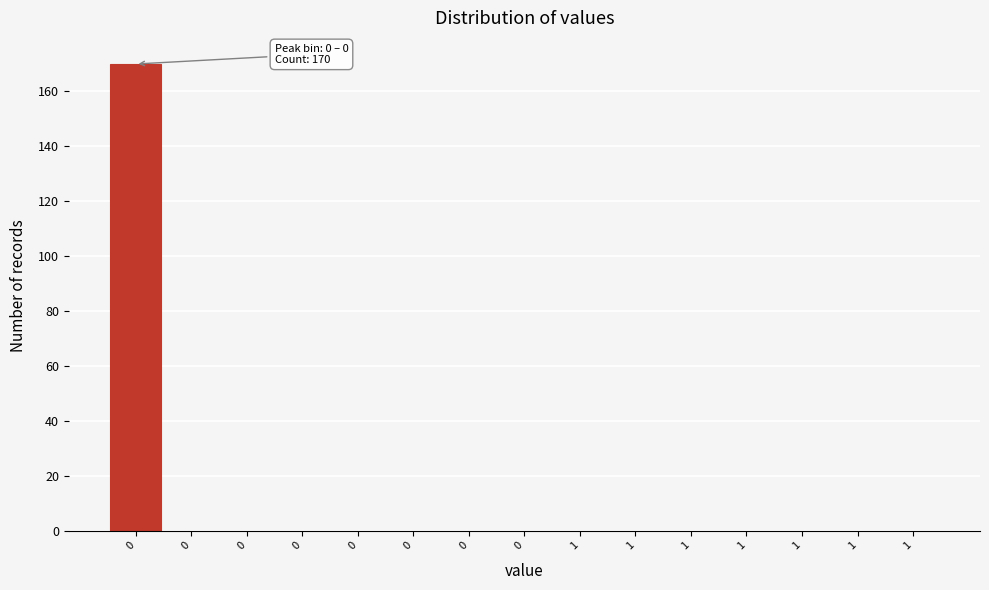

How many series are shown in this chart?

1